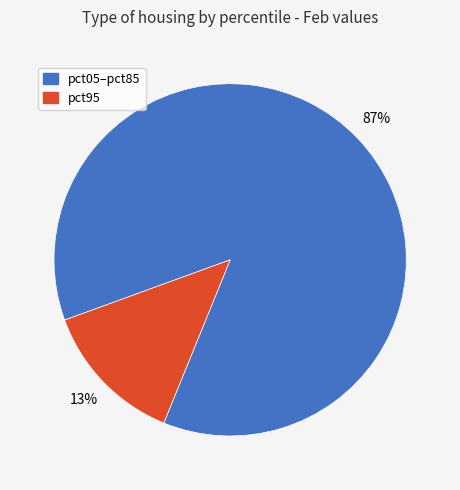

Which slice is the largest?

pct05–pct85